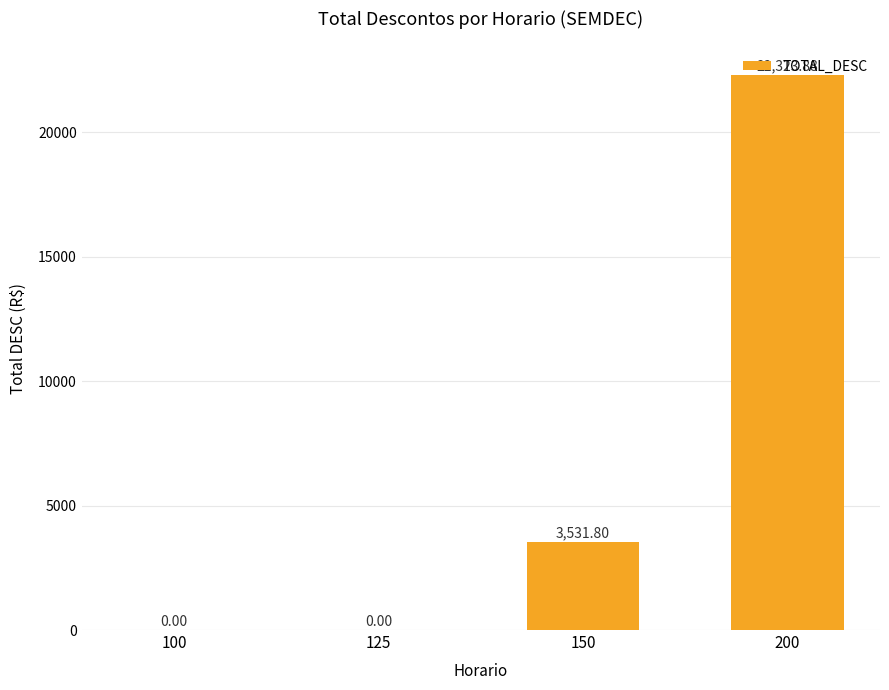

What is the change in value from 100 to 150?

+3531.8